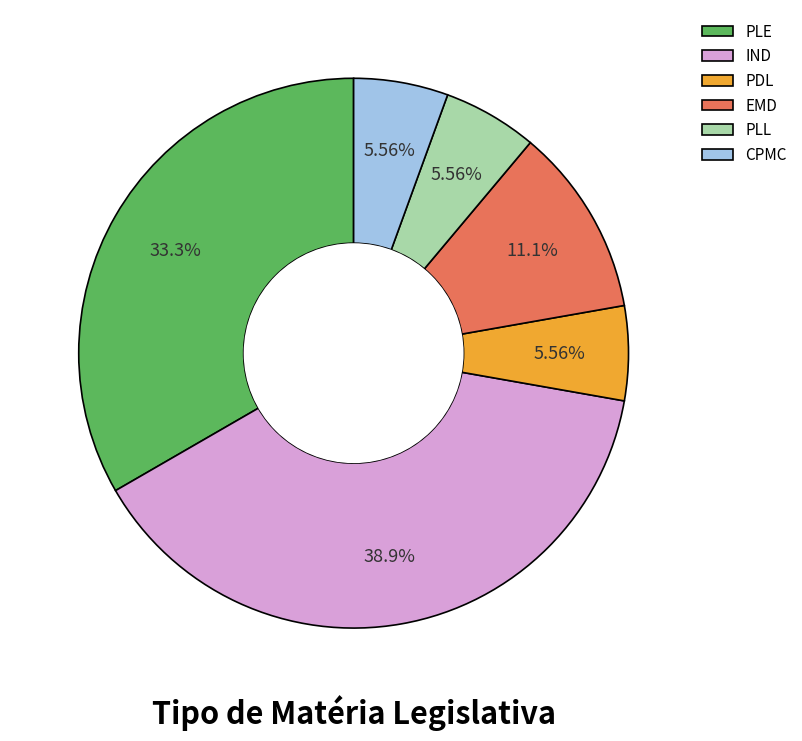

To the nearest percent, what is the average slice percentage?

17%